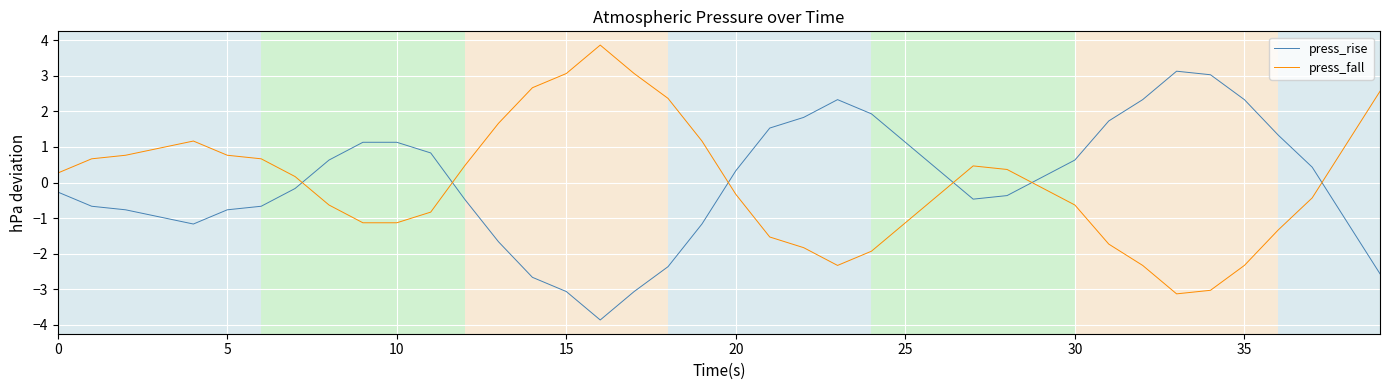

What are all the series names shown in the legend?

press_rise, press_fall